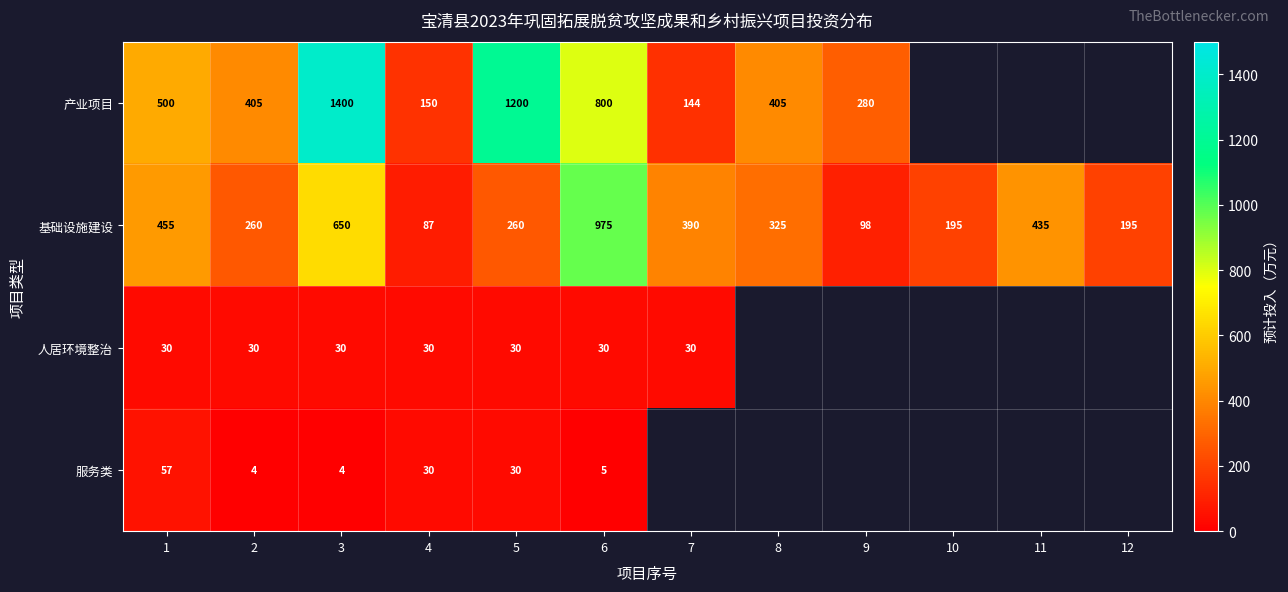

What is the approximate value of 基础设施建设 at 1, to the nearest 100?

500